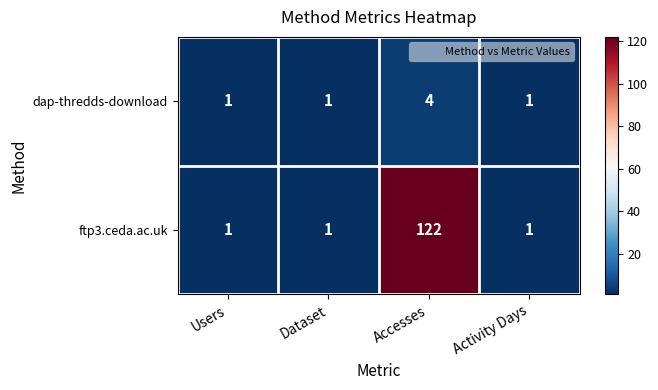

True or false: ftp3.ceda.ac.uk has a value of 0 at Dataset.

False